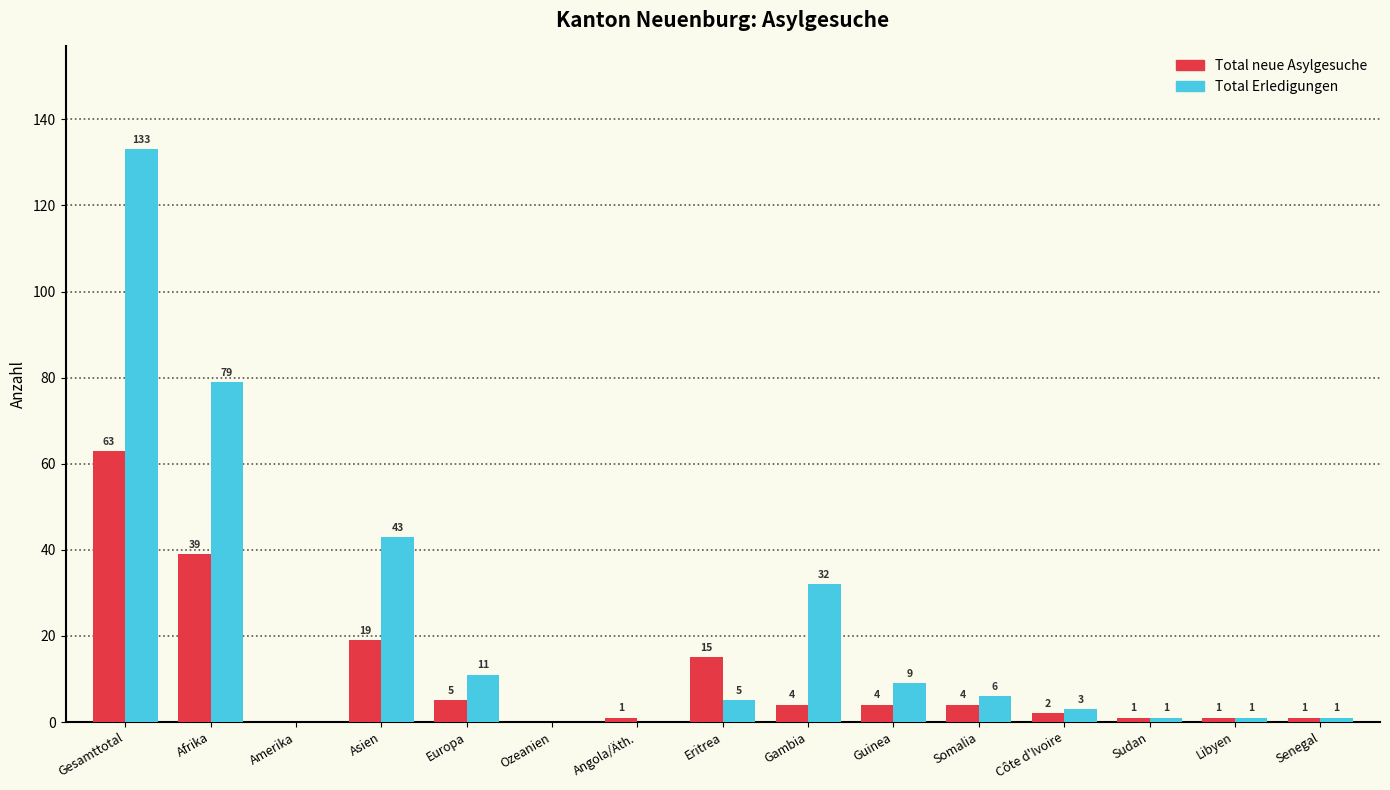

Reading left to right, what are all the values shown in this chart?

Total neue Asylgesuche: Gesamttotal=63	Afrika=39	Amerika=0	Asien=19	Europa=5	Ozeanien=0	Angola/Äth.=1	Eritrea=15	Gambia=4	Guinea=4	Somalia=4	Côte d'Ivoire=2	Sudan=1	Libyen=1	Senegal=1
Total Erledigungen: Gesamttotal=133	Afrika=79	Amerika=0	Asien=43	Europa=11	Ozeanien=0	Angola/Äth.=0	Eritrea=5	Gambia=32	Guinea=9	Somalia=6	Côte d'Ivoire=3	Sudan=1	Libyen=1	Senegal=1